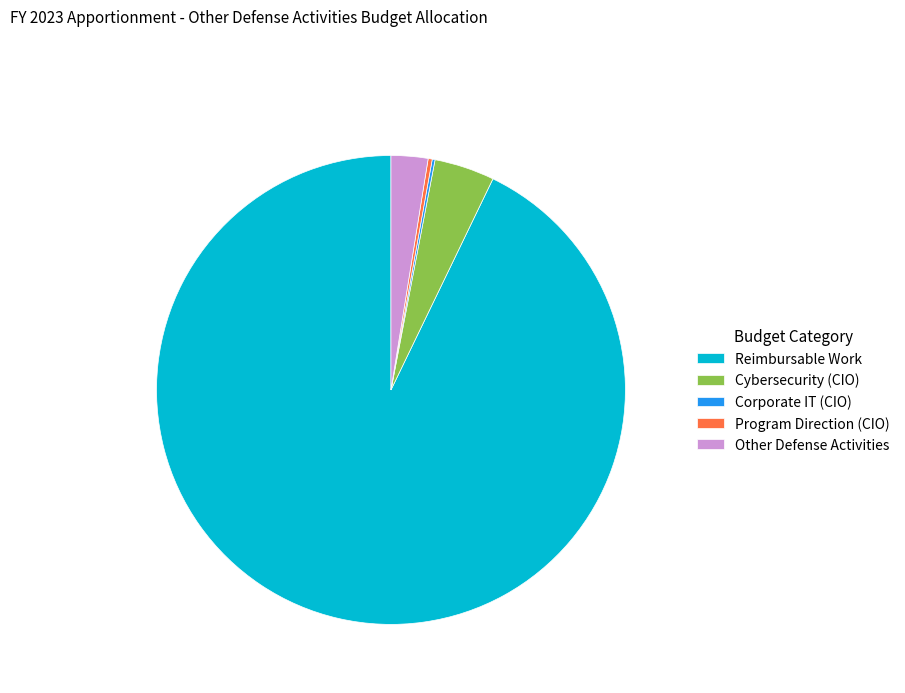

Is it true that Other Defense Activities is 12% of the pie?

False